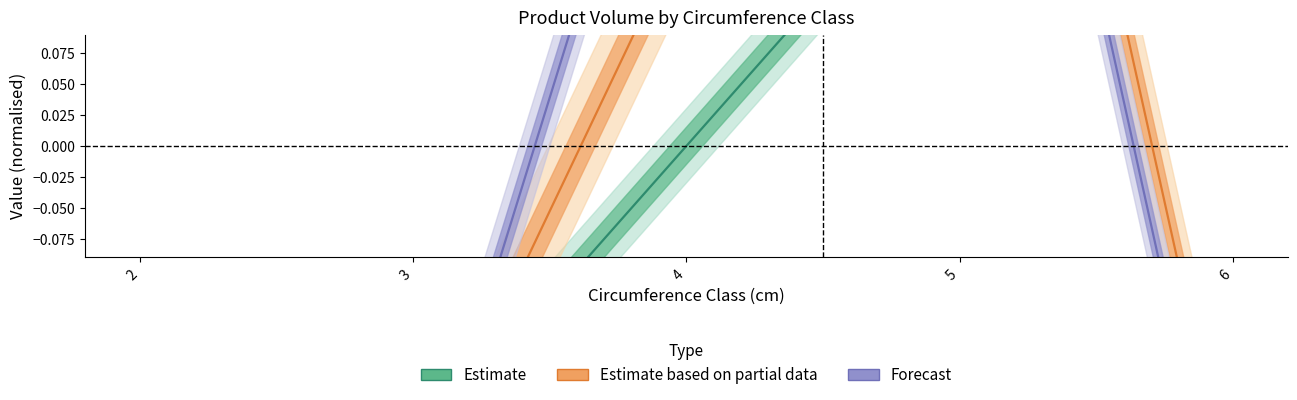

How many lines are shown in the chart?

3